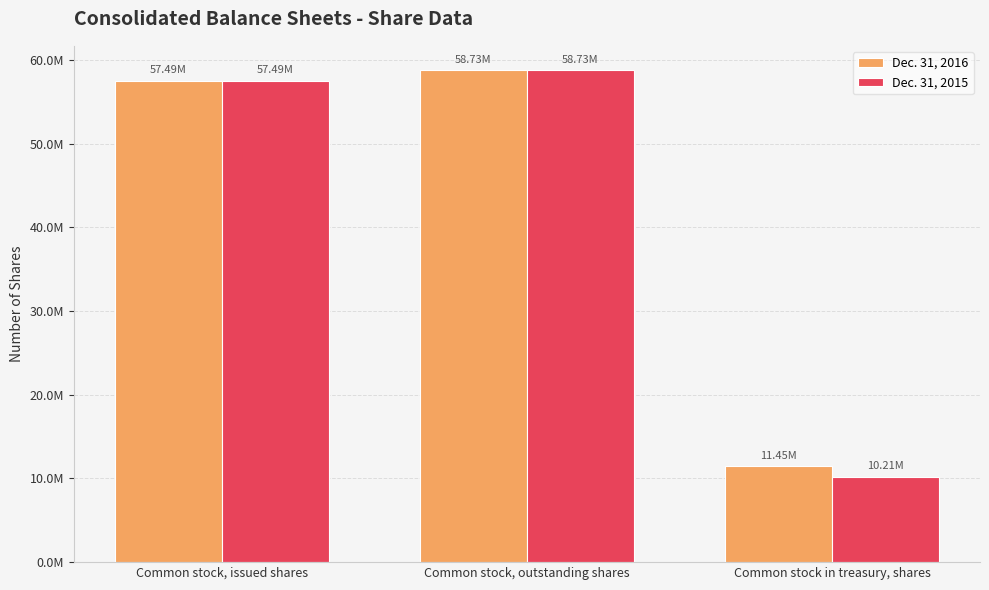

What is the label of the 2nd bar from the right?

Common stock, outstanding shares